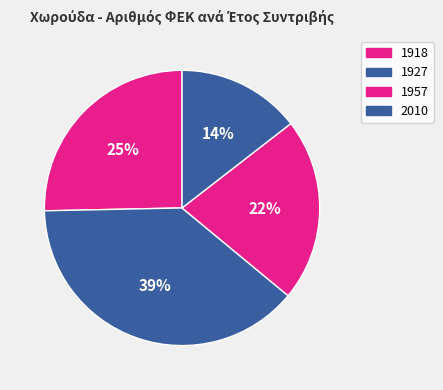

Which category has the biggest portion of the pie?

1927